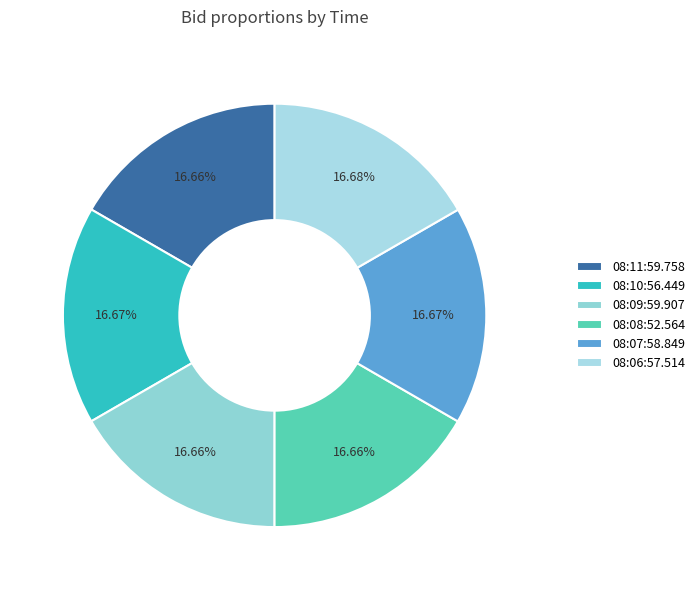

To the nearest percent, what portion does 08:10:56.449 represent?

17%